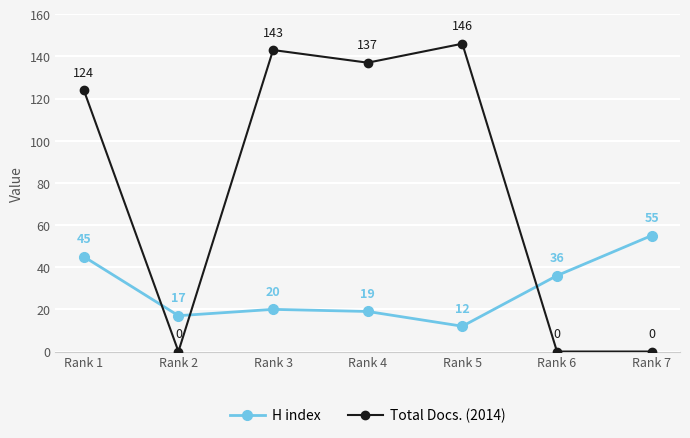

Which category has the highest value in the Total Docs. (2014) series?

Rank 5